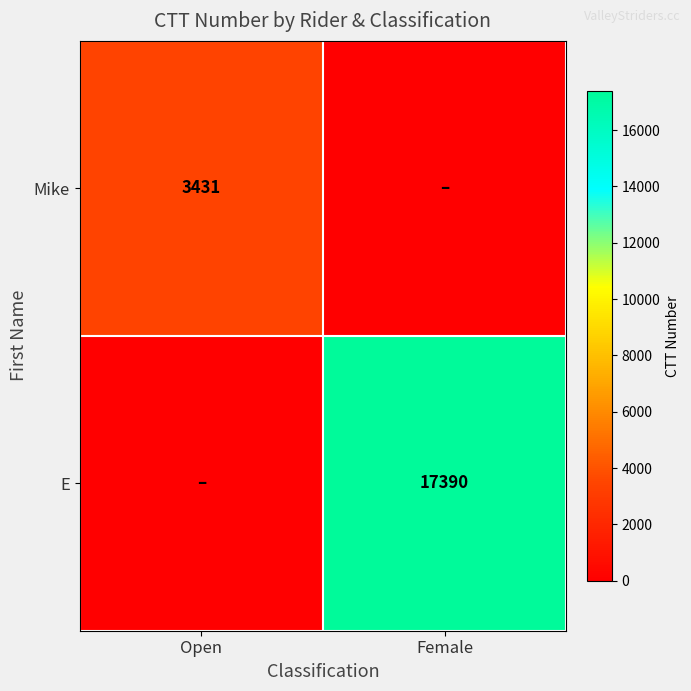

The value of E at Female is 17390. True or false?

True